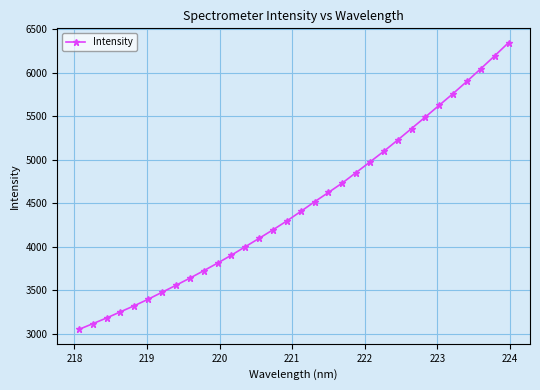

True or false: there are more than 2 points higher than both neighbors.

False